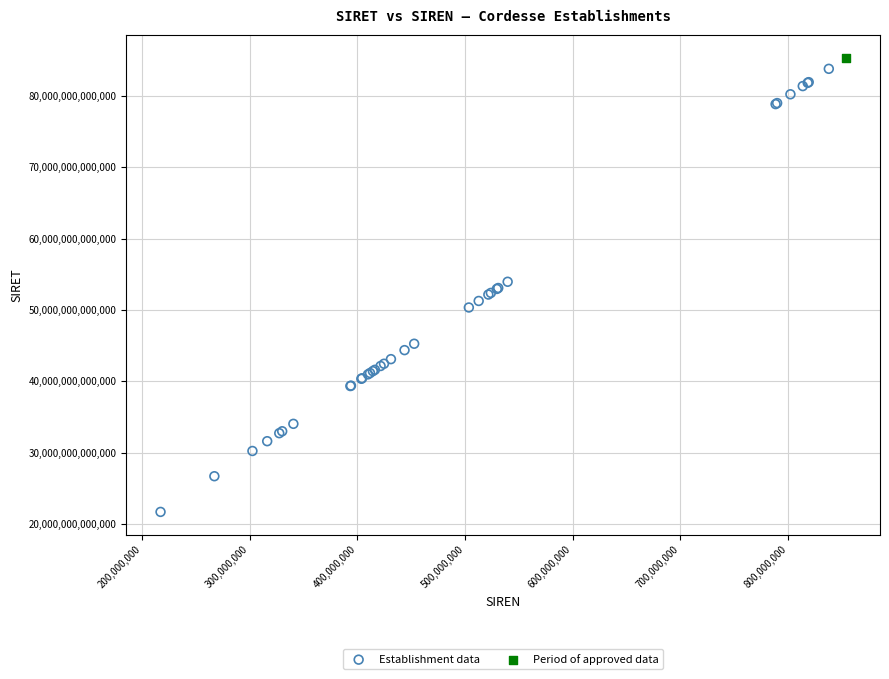

What are all the series names shown in the legend?

Establishment data, Period of approved data